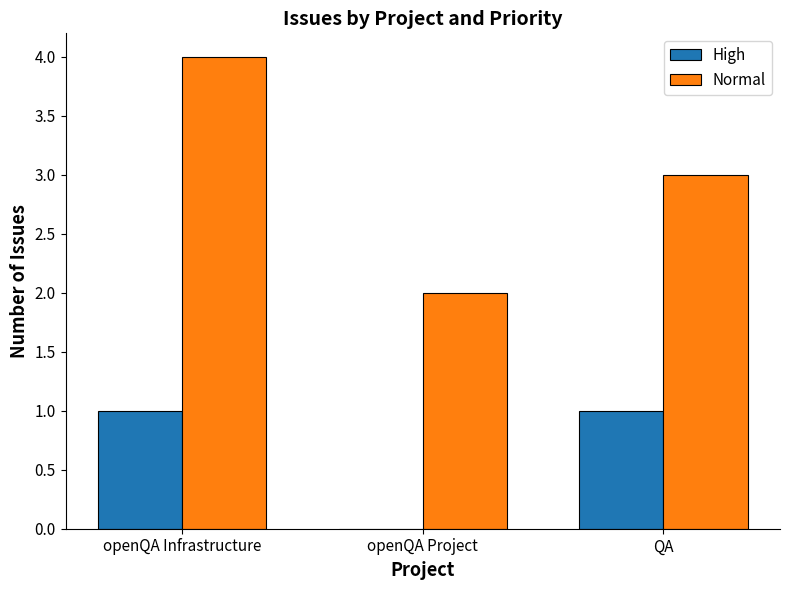

Count the Normal values in the range 2 to 4.

3